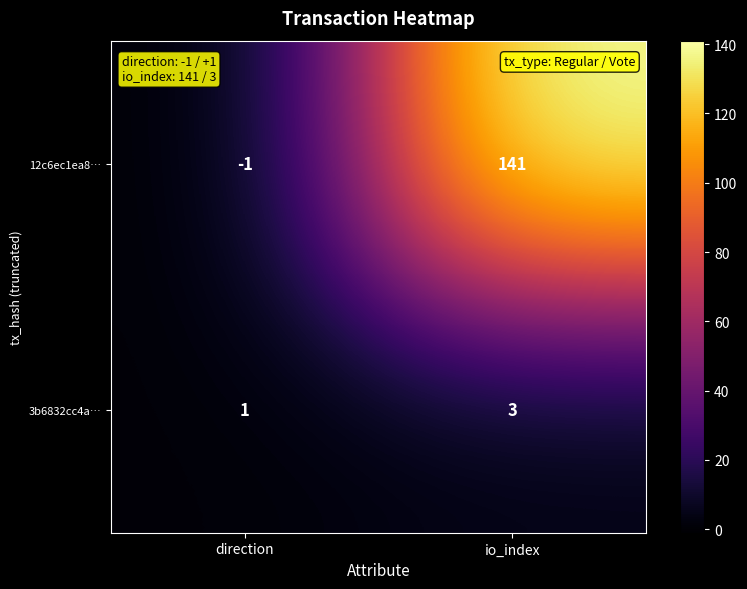

Reading left to right, what are all the values shown in this chart?

12c6ec1ea8…: -1	141
3b6832cc4a…: 1	3